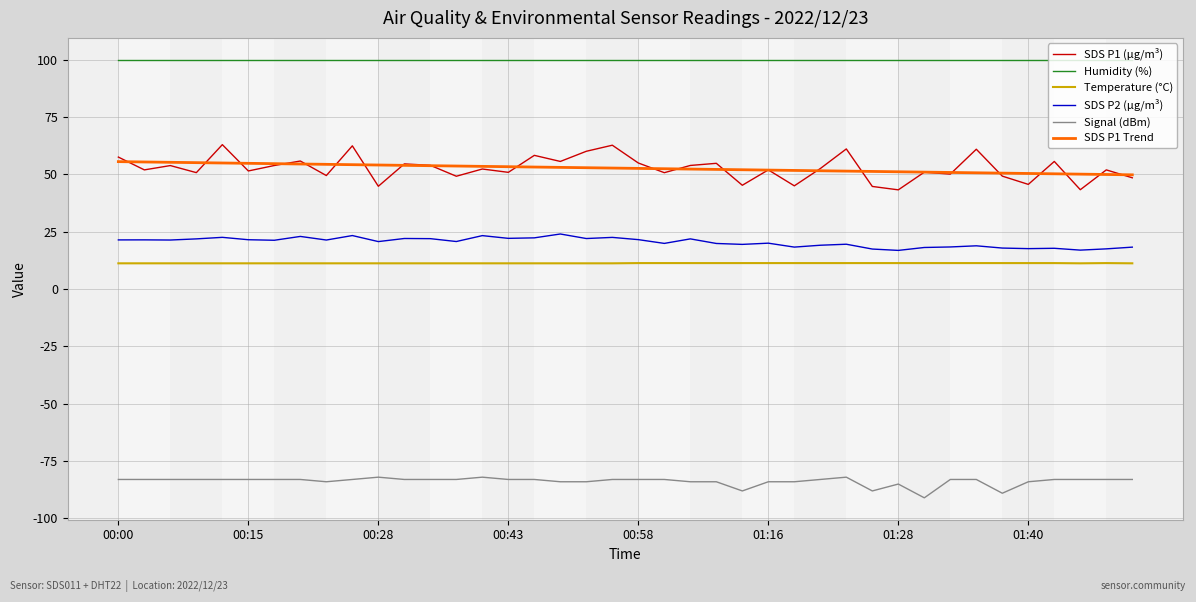

What is the lowest value of the SDS P1 Trend series?

49.8